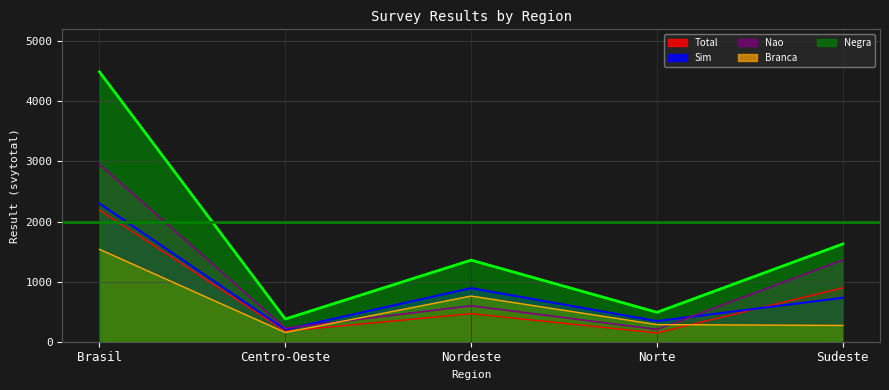

At which label does Sim first exceed 597?

Brasil